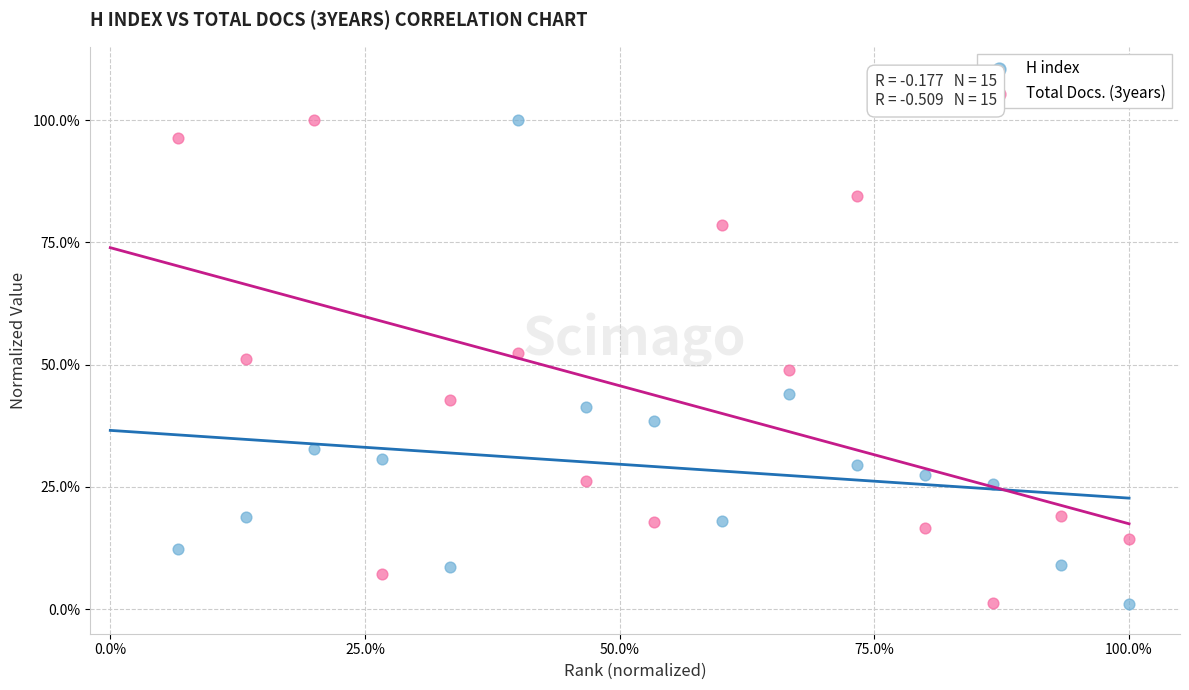

What are all the series names shown in the legend?

H index, Total Docs. (3years)